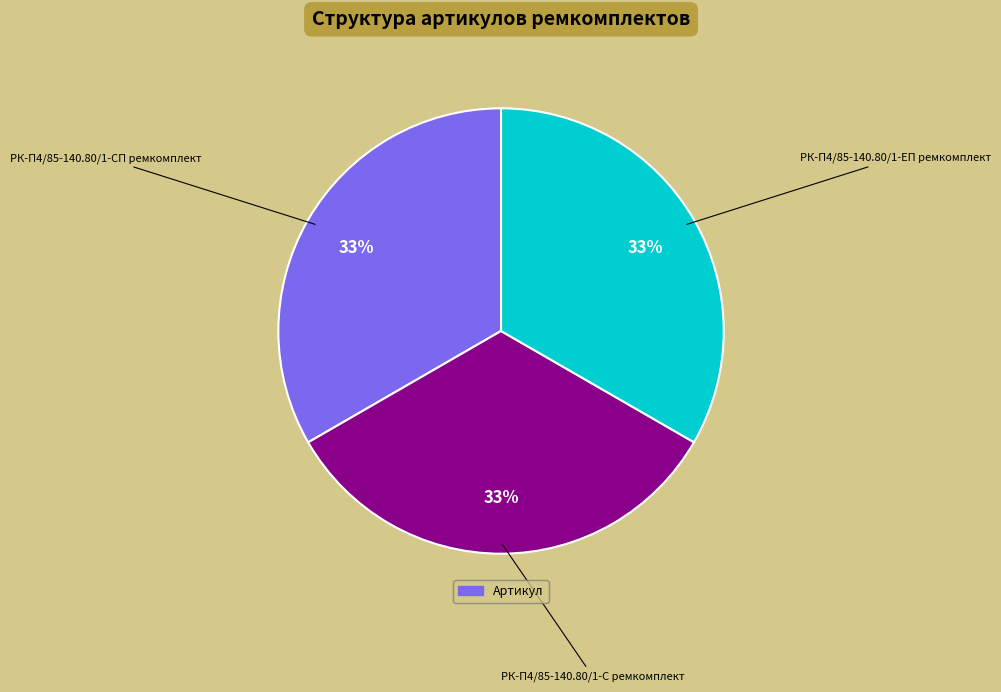

To the nearest percent, what is the average slice percentage?

33%